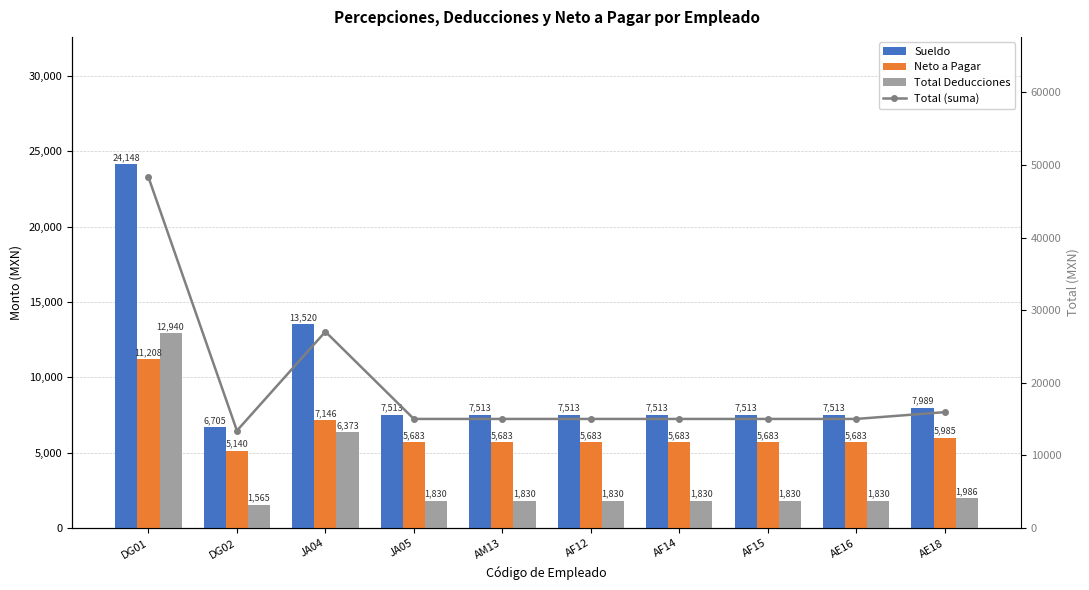

What is the spread (max minus min) of values at AE16?

13196.8